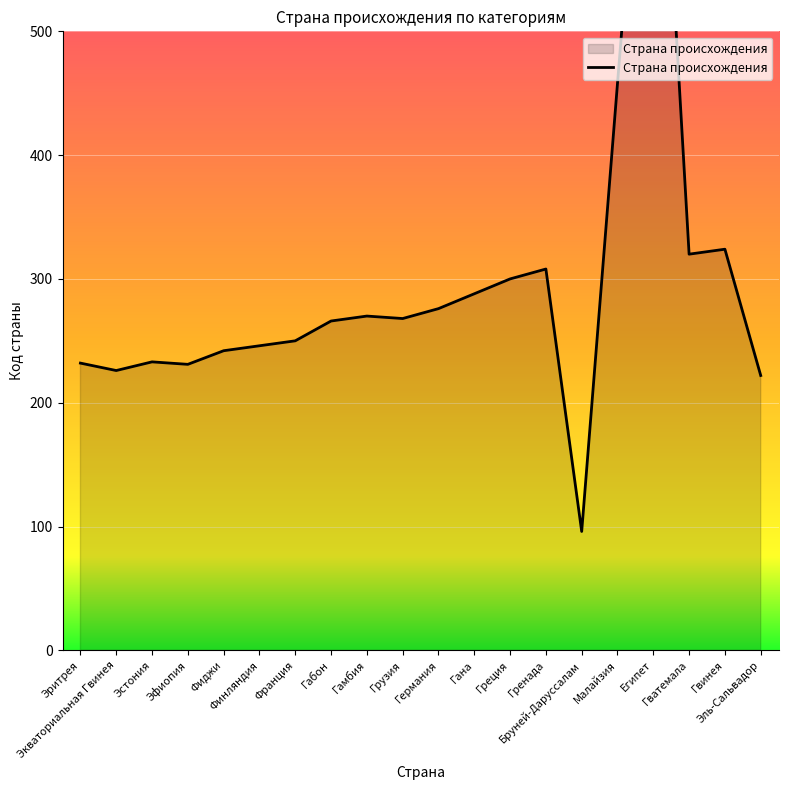

Between Гана and Малайзия, which is larger?

Малайзия